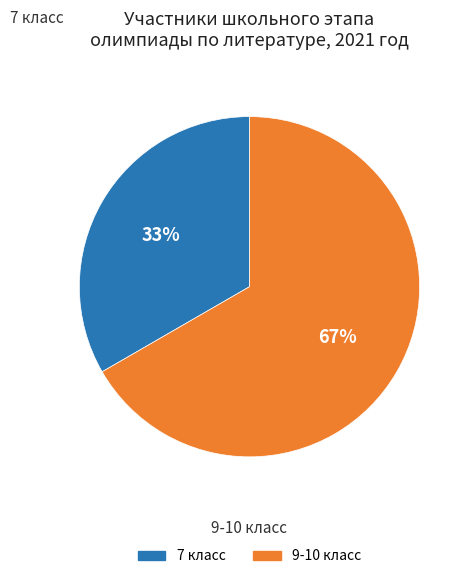

How many slices are in this pie chart?

2